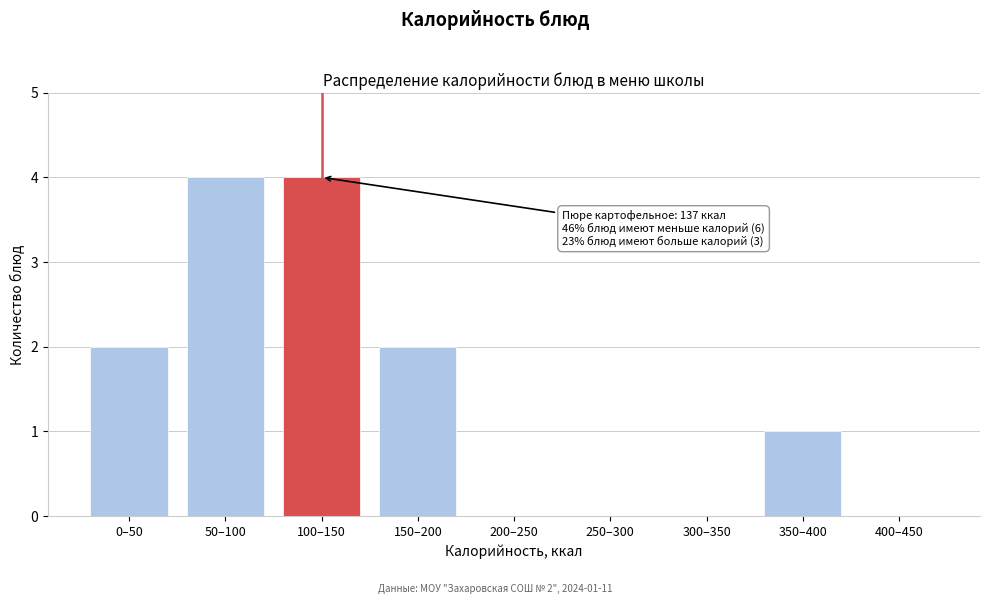

Reading left to right, extract all data points from this chart.

0–50=2	50–100=4	100–150=4	150–200=2	200–250=0	250–300=0	300–350=0	350–400=1	400–450=0